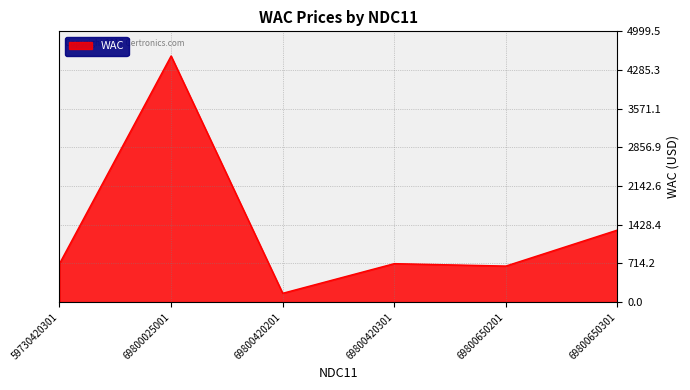

Reading left to right, what are all the values shown in this chart?

709.5	4545.0	162.0	709.5	665.0	1330.0